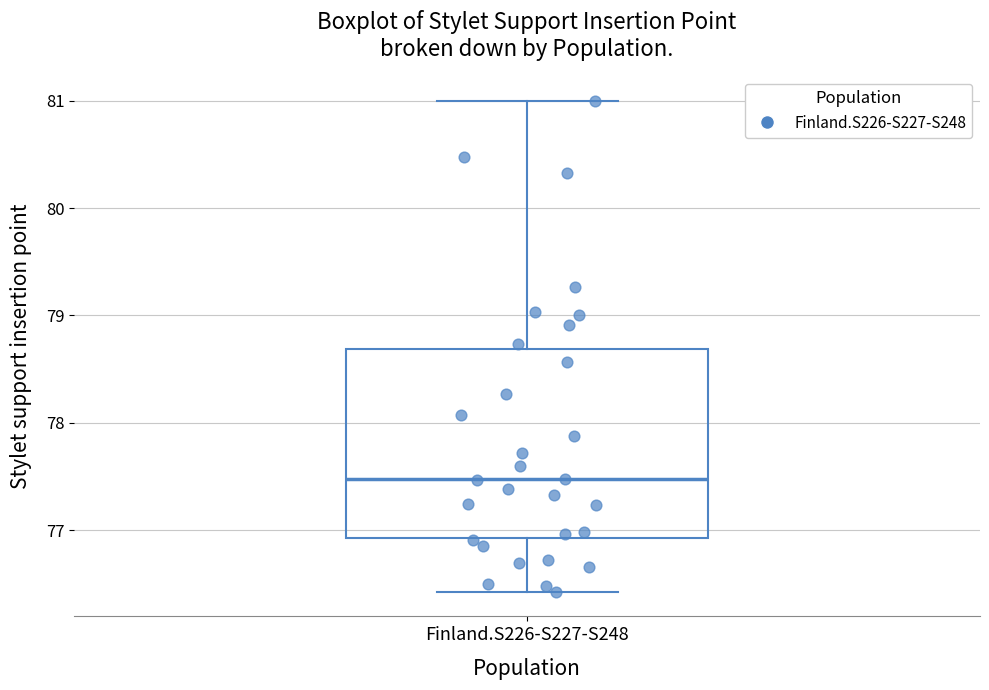

Where does the upper whisker of the box for Finland.S226-S227-S248 end on the y-axis? The values are not printed on the chart, so give them approximately, as read against the axis.

81.0